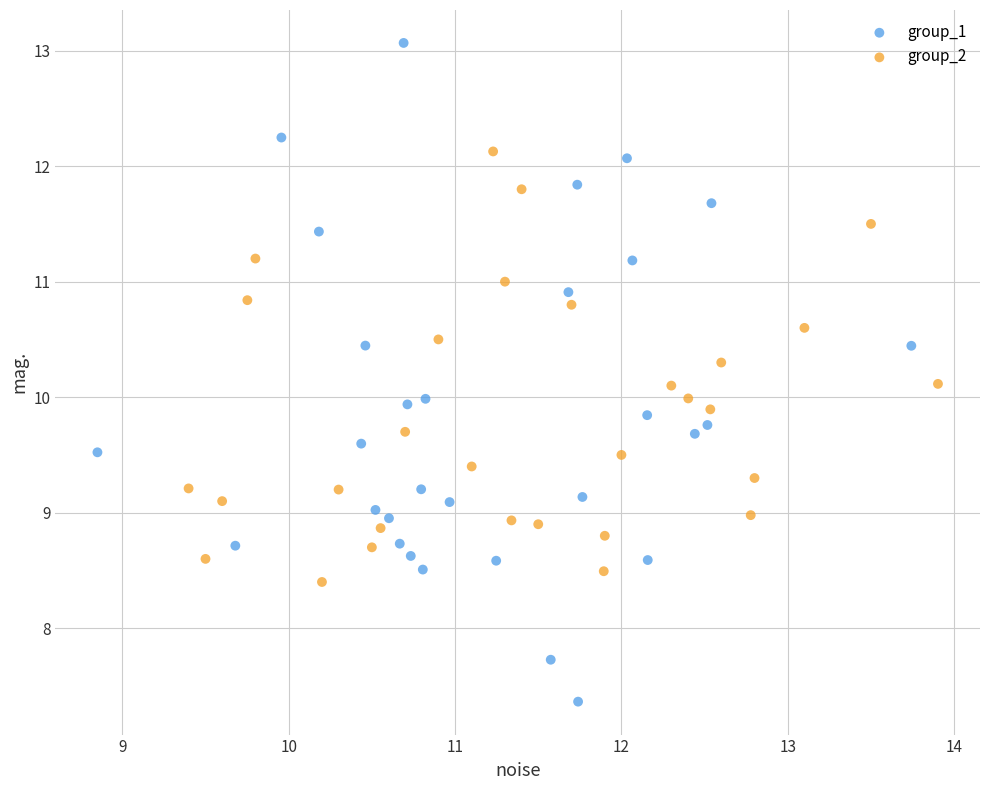

Which series reaches the minimum Y coordinate?

group_1